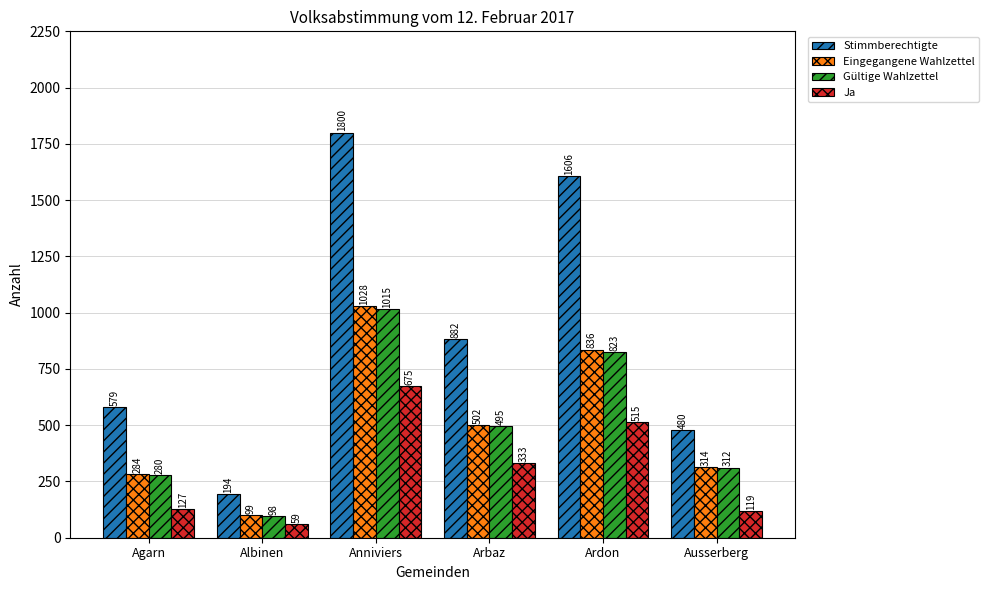

Reading left to right, extract all data points from this chart.

Stimmberechtigte: 579	194	1800	882	1606	480
Eingegangene Wahlzettel: 284	99	1028	502	836	314
Gültige Wahlzettel: 280	98	1015	495	823	312
Ja: 127	59	675	333	515	119